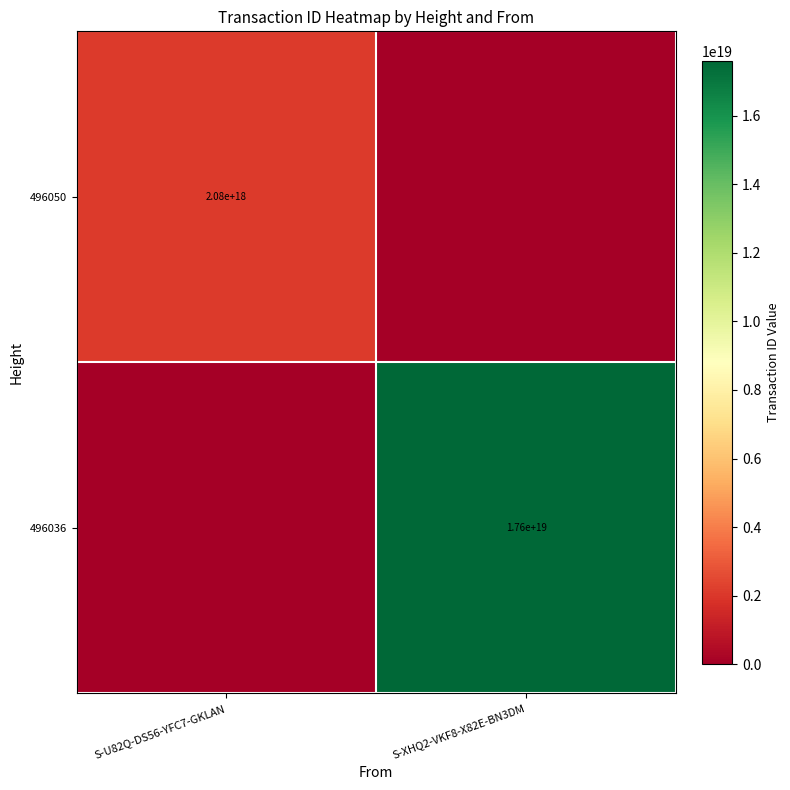

The value of 496050 at S-U82Q-DS56-YFC7-GKLAN is 3259518729941950976. True or false?

False